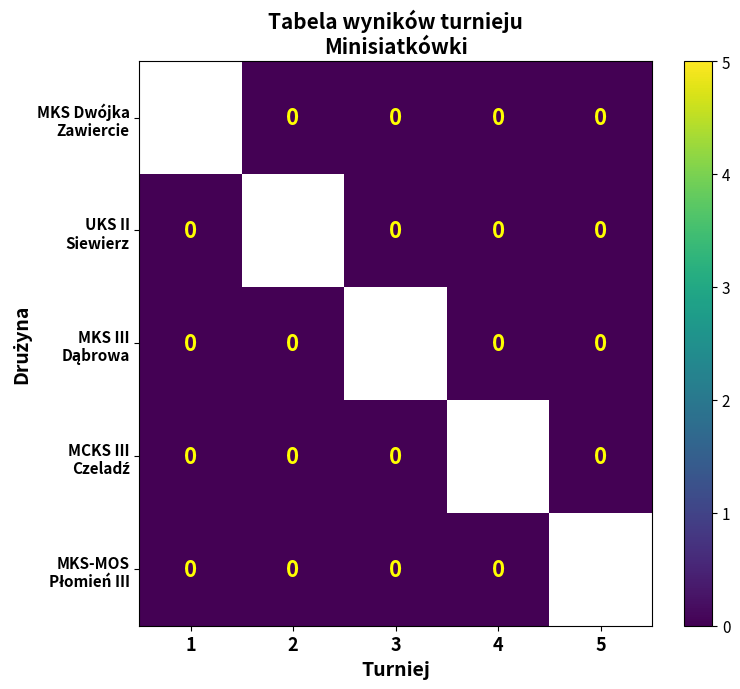

At which label does MKS-MOS Płomień III reach its minimum?

1